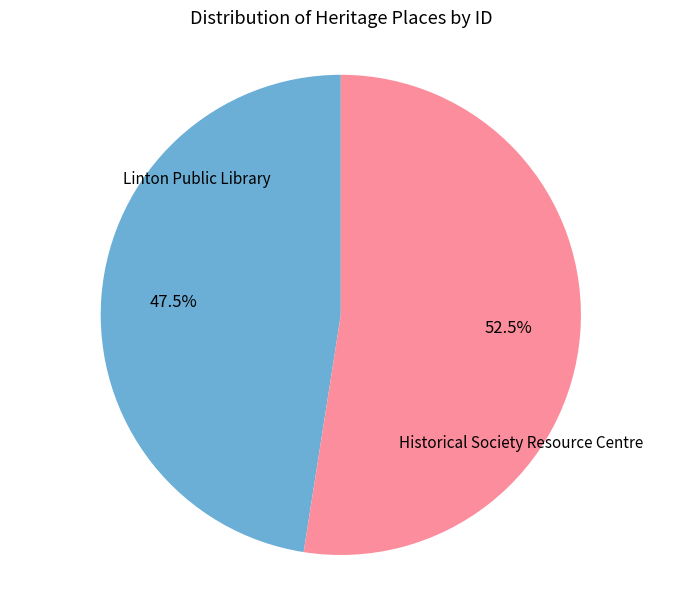

Does any single category account for the majority?

Yes